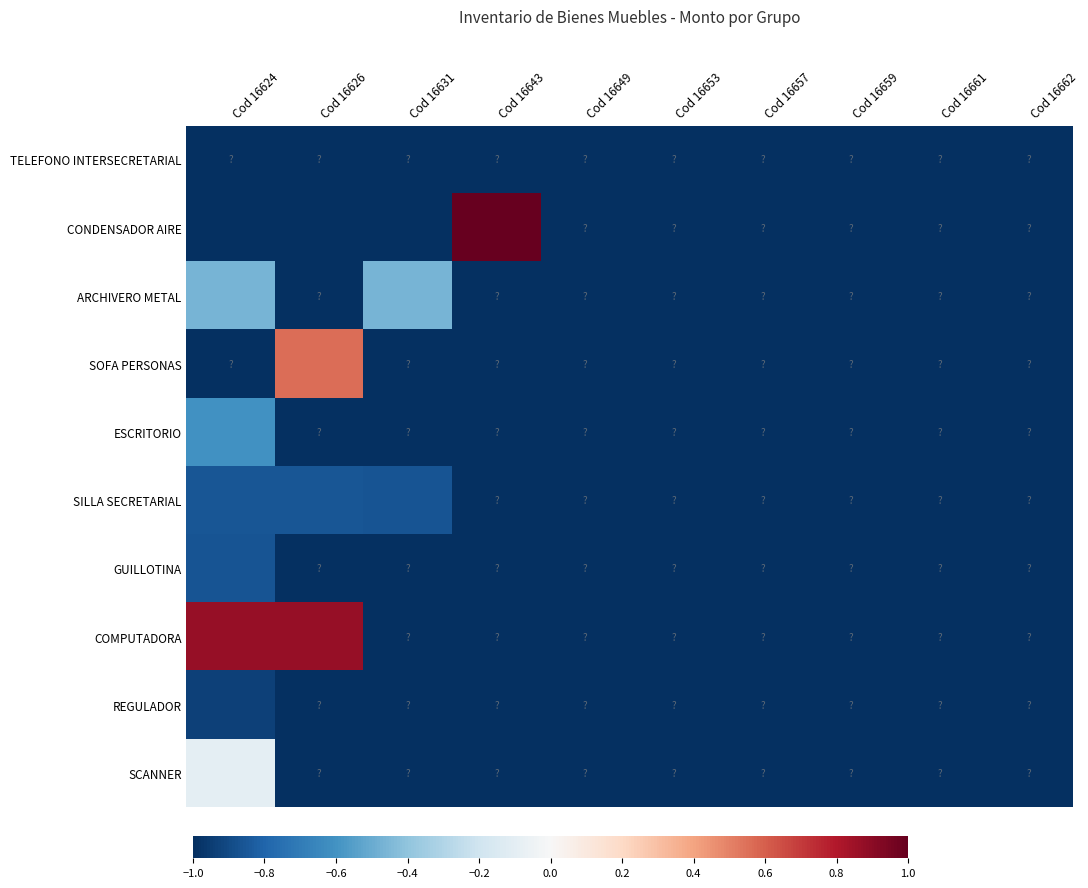

List the series in order of their peak value, lowest first.

TELEFONO INTERSECRETARIAL, REGULADOR, GUILLOTINA, SILLA SECRETARIAL, ESCRITORIO, ARCHIVERO METAL, SCANNER, SOFA PERSONAS, COMPUTADORA, CONDENSADOR AIRE